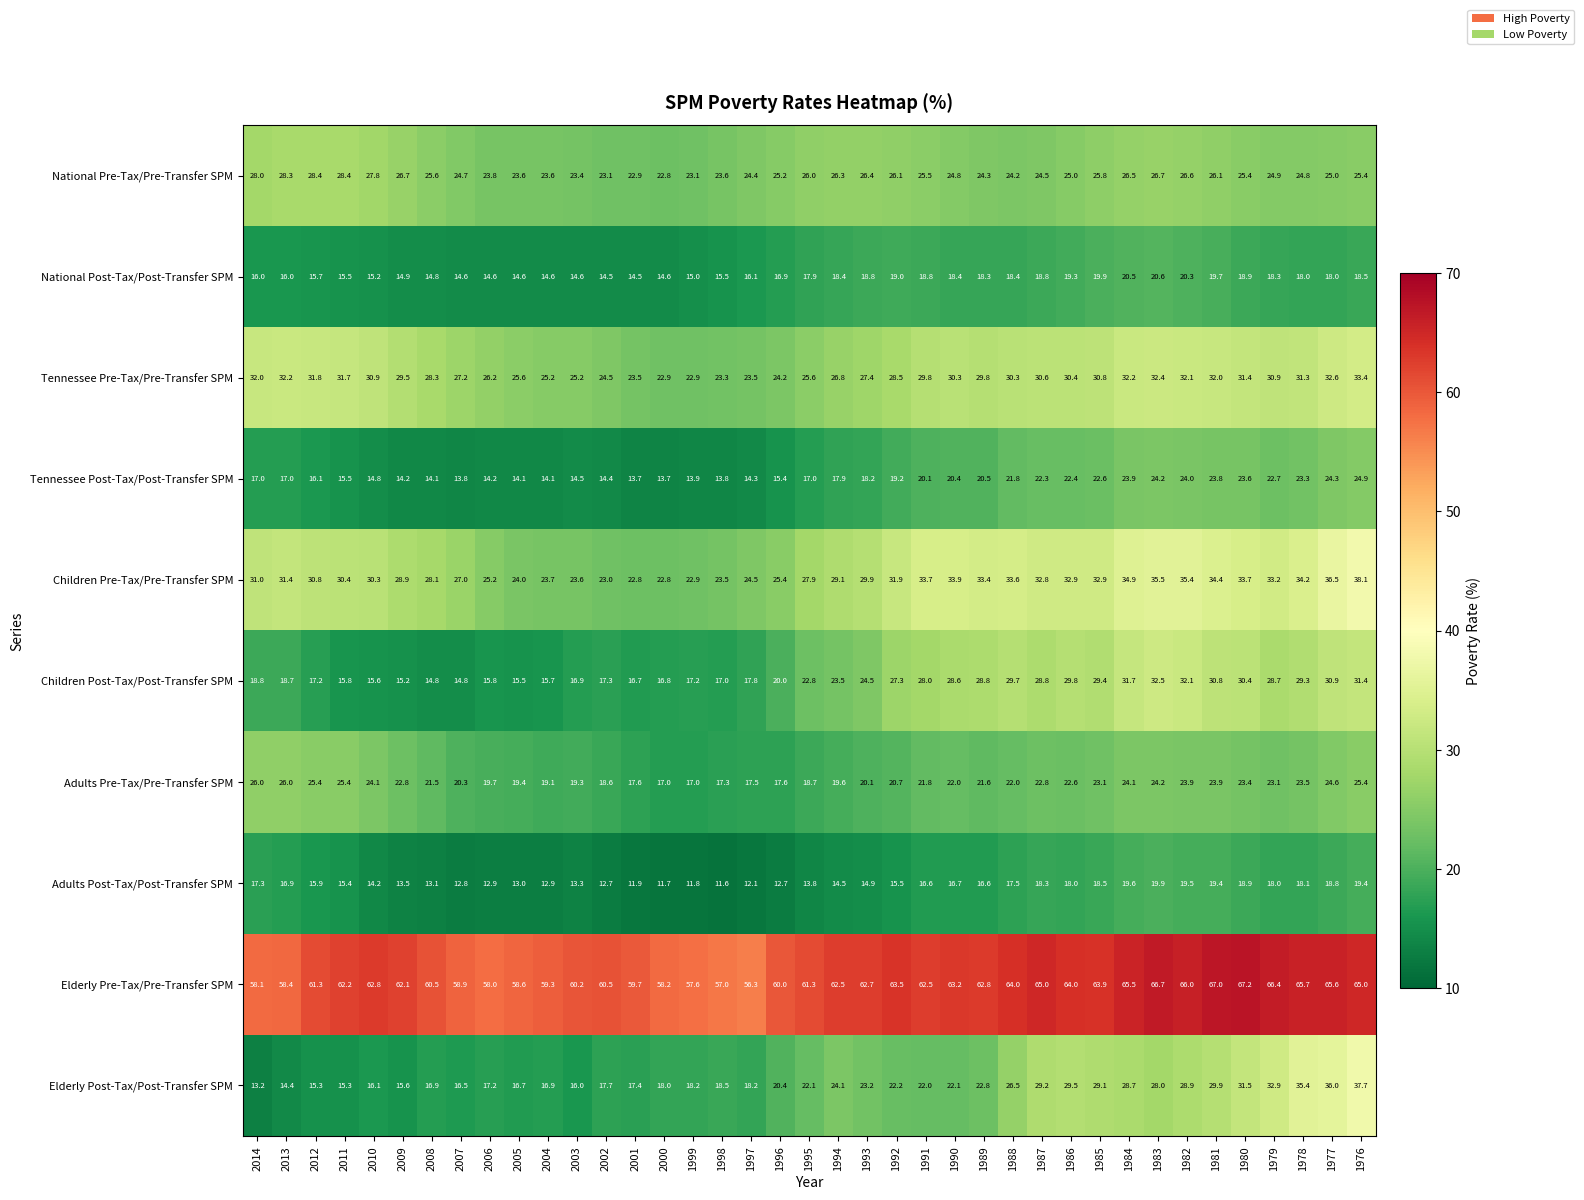

At how many categories does at least one series exceed 13?

39